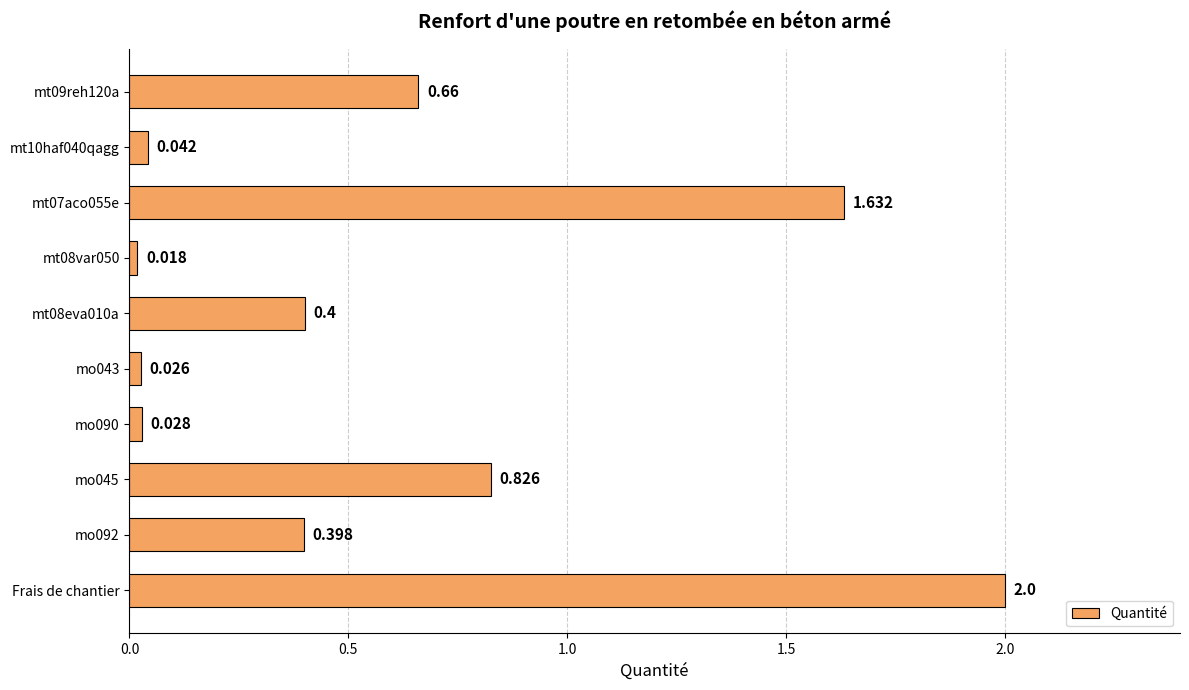

Which label corresponds to the smallest value in the chart?

mt08var050